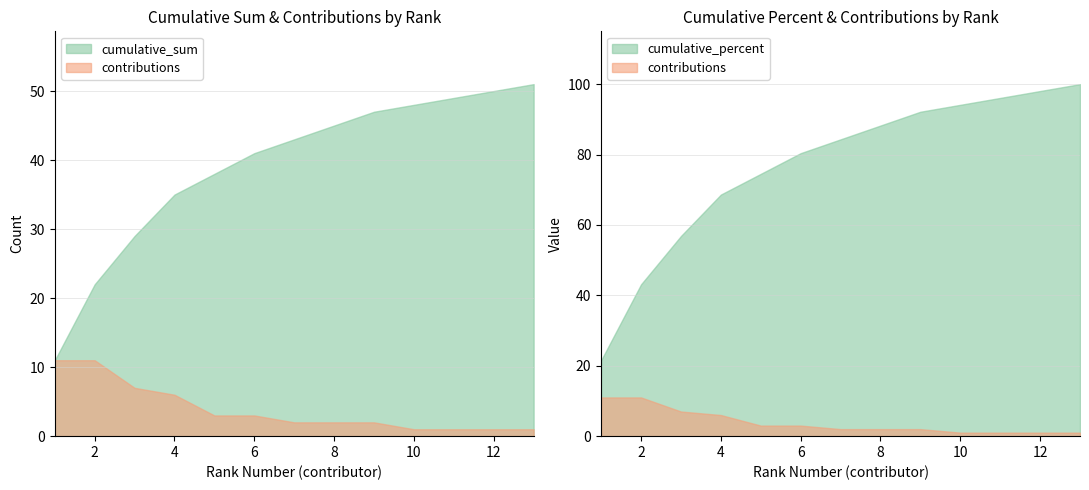

At 12, list the series in order from smallest to largest.

contributions, cumulative_sum, cumulative_percent